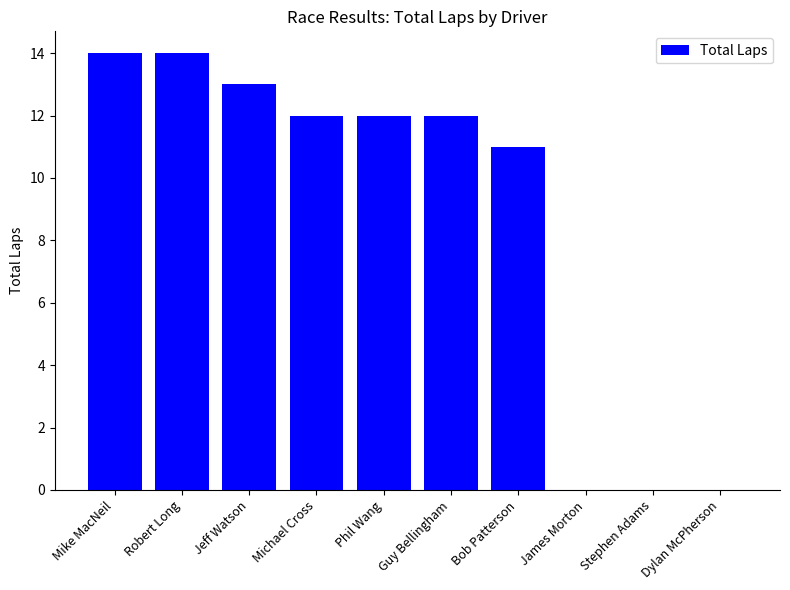

What is the sum of all values?

88